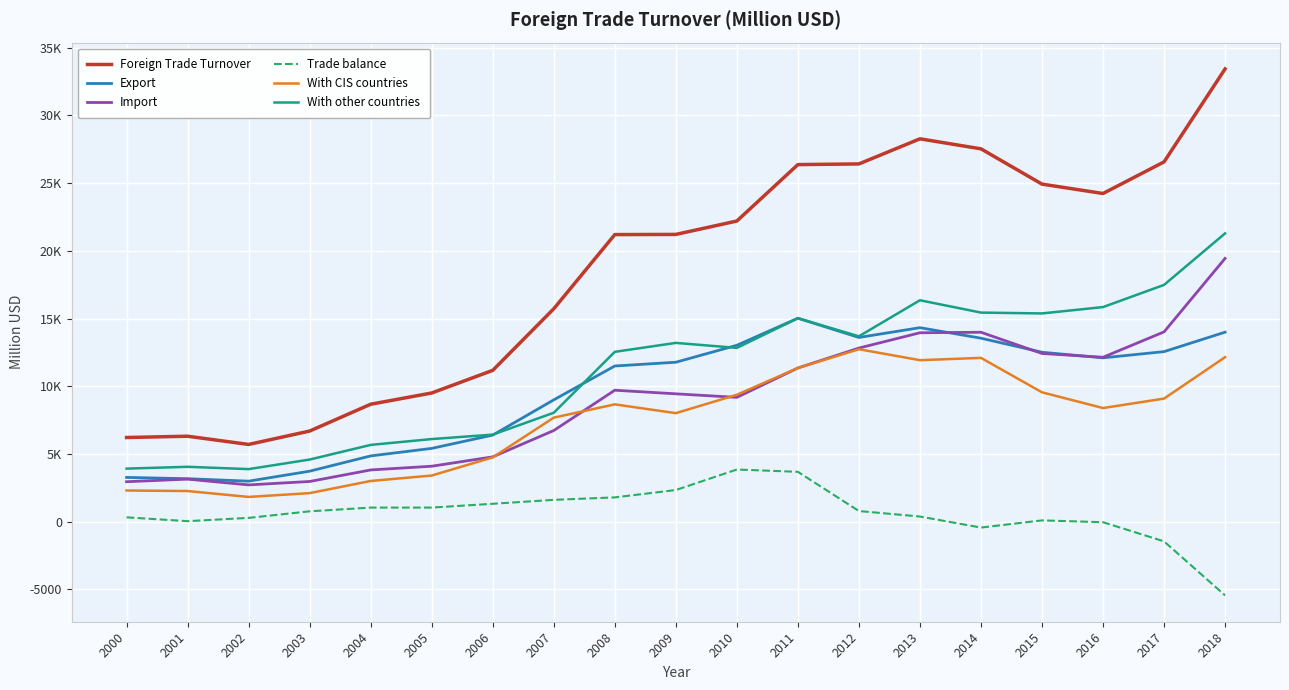

What are all the series names shown in the legend?

Foreign Trade Turnover, Export, Import, Trade balance, With CIS countries, With other countries